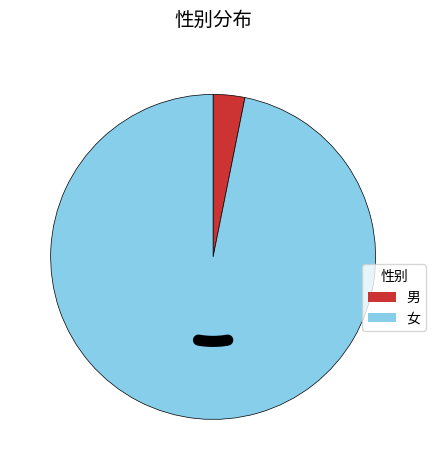

To the nearest percent, what percentage of the pie is 女?

97%